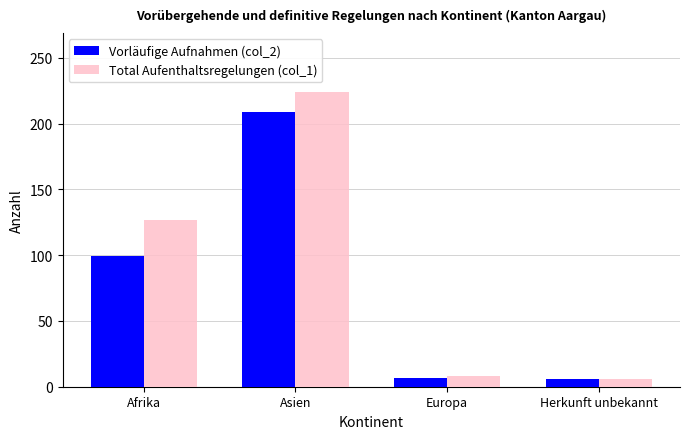

The Total Aufenthaltsregelungen (col_1) series shows 338 at Asien. True or false?

False